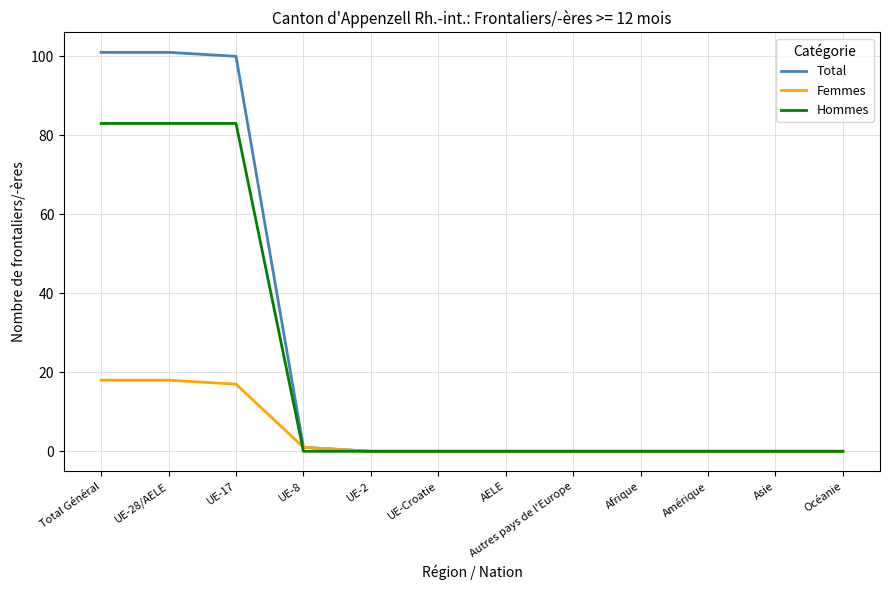

Where do Femmes and Hommes first cross each other?

UE-17 and UE-8